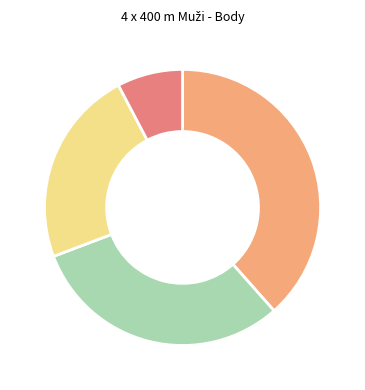

Is there any slice that represents more than half of the pie?

No